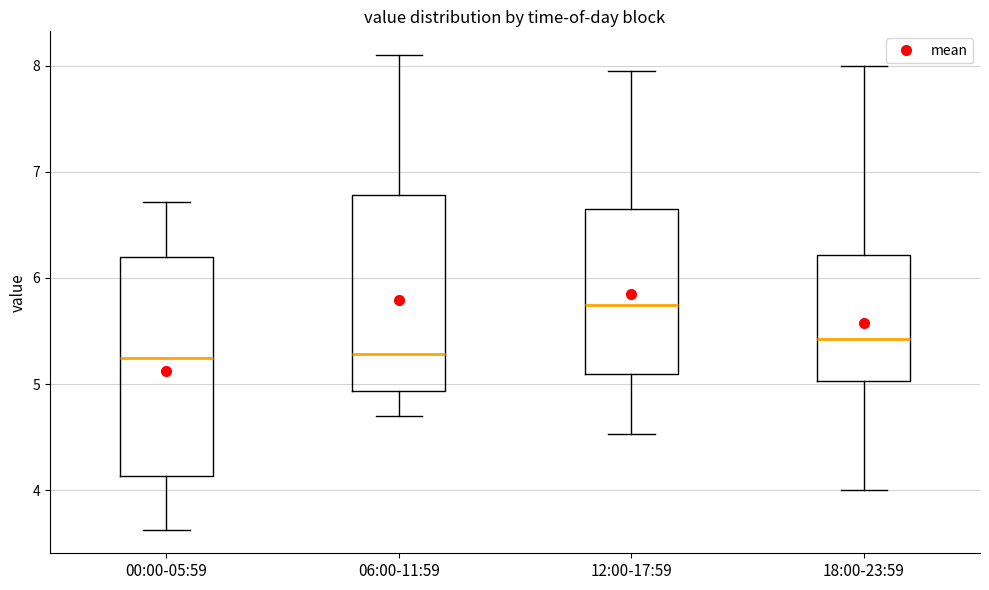

Which box is the tallest, from its lower edge to its upper edge?

00:00-05:59